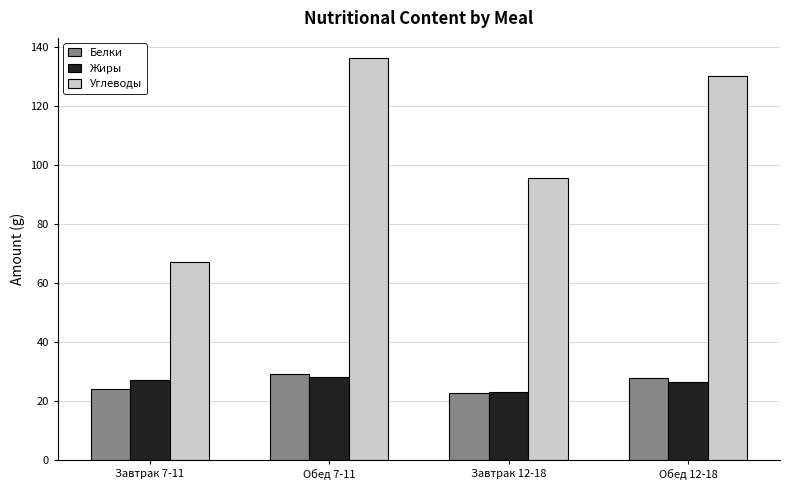

Count the number of categories in the chart.

4